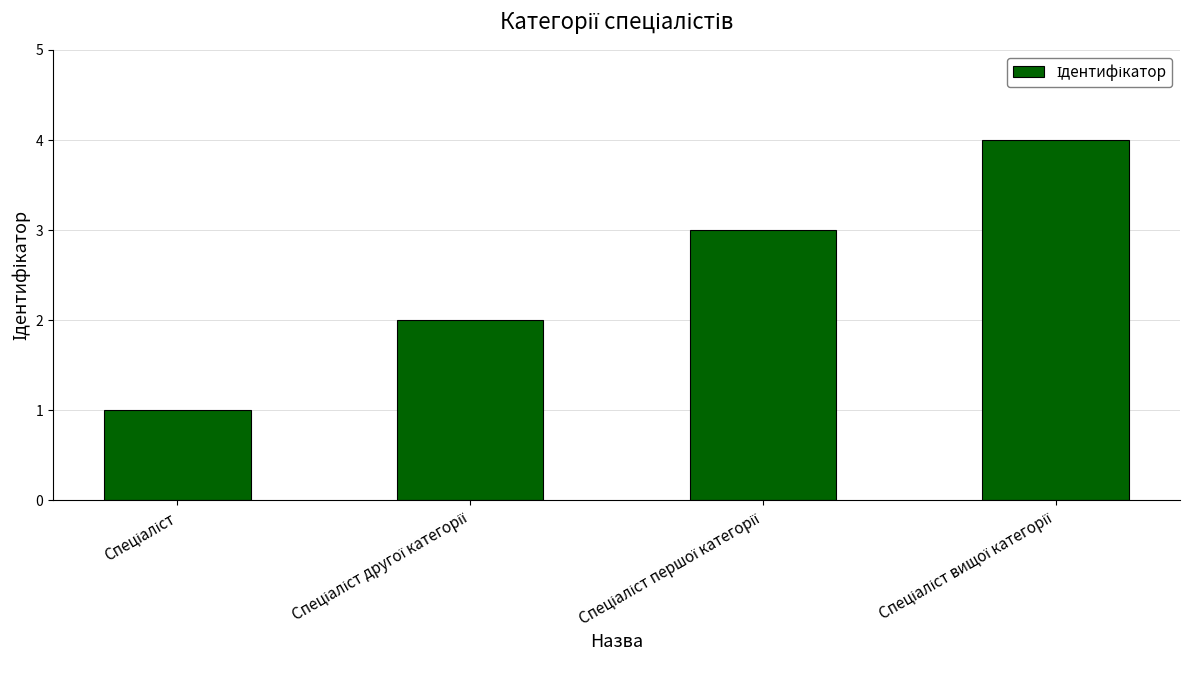

What is the greatest value displayed?

4